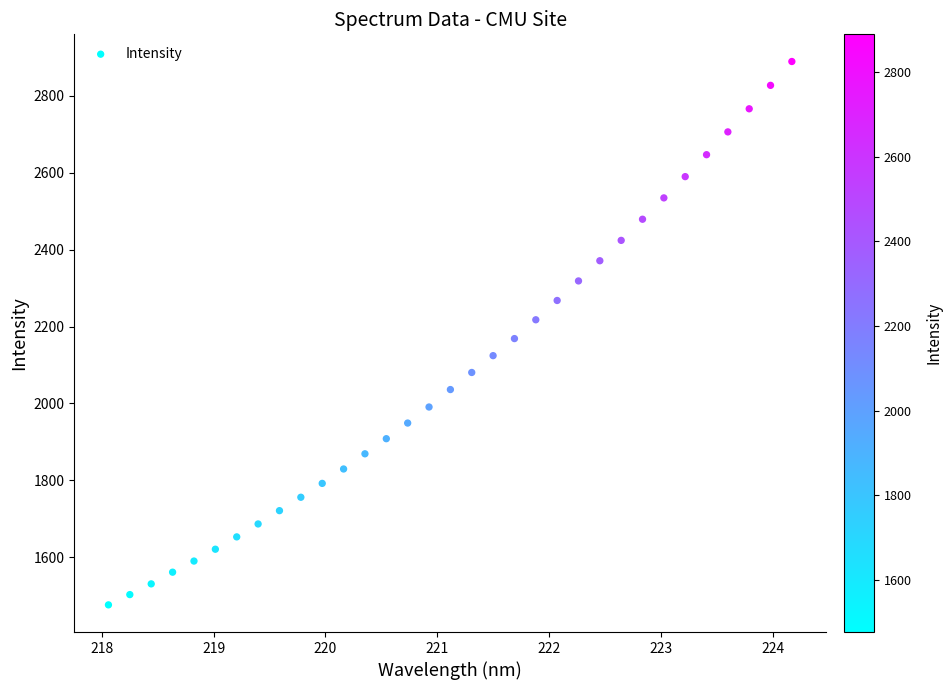

What is the range of X values (max minus min)?

6.1